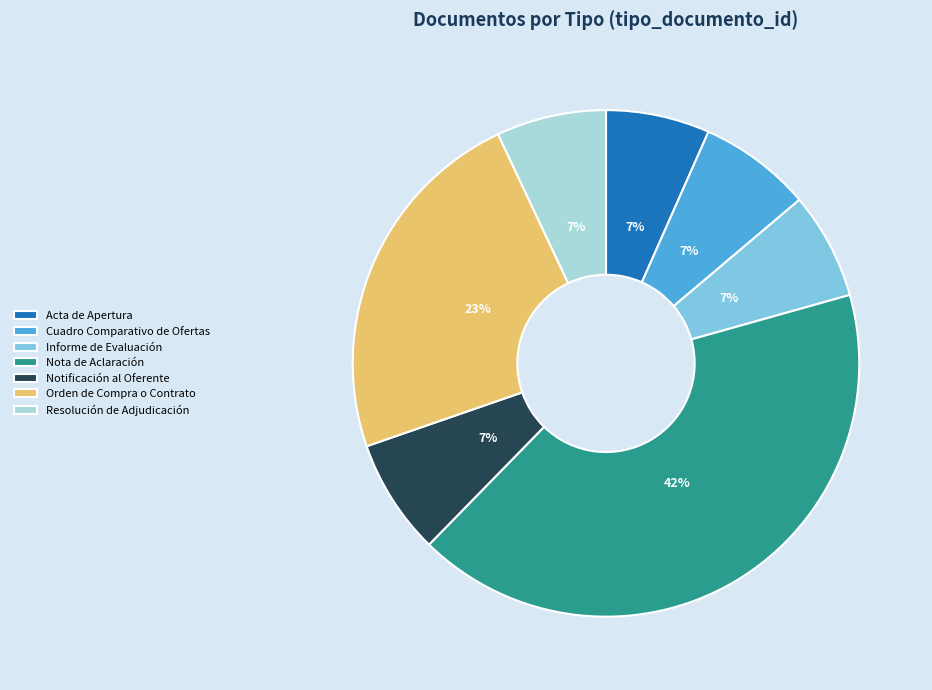

To the nearest percent, what is the difference between the largest and smallest slice percentages?

35%